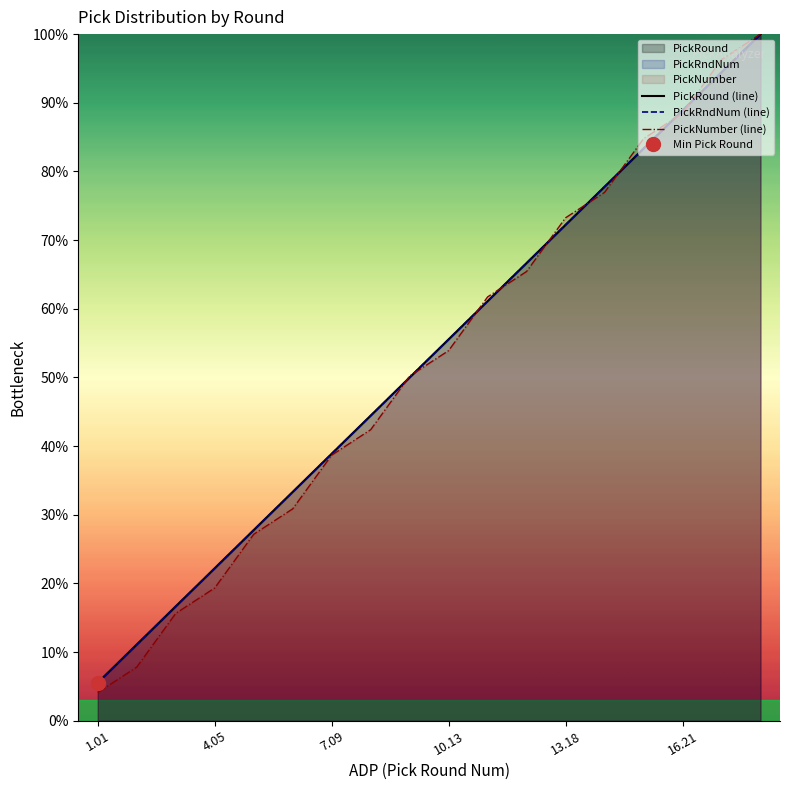

Is the value of PickNumber (line) at 8 greater than the value of PickRndNum (line) at 7?

Yes